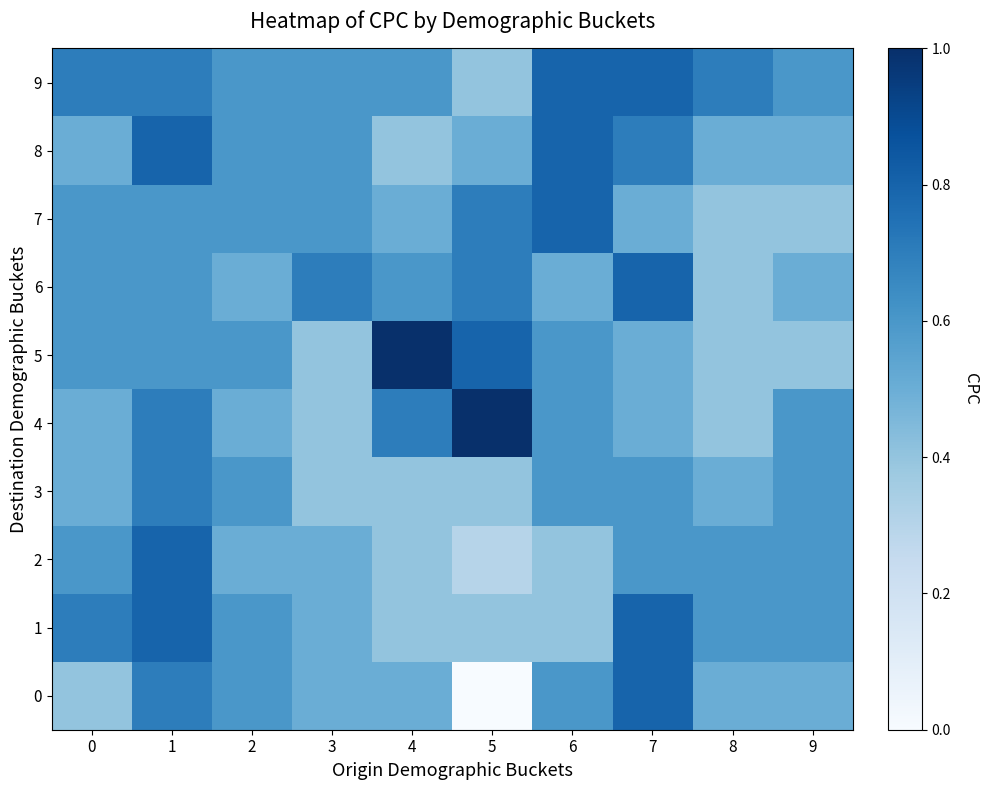

Reading left to right, extract all data points from this chart.

0: 0=0.4	1=0.7	2=0.6	3=0.5	4=0.5	5=0.0	6=0.6	7=0.8	8=0.5	9=0.5
1: 0=0.7	1=0.8	2=0.6	3=0.5	4=0.4	5=0.4	6=0.4	7=0.8	8=0.6	9=0.6
2: 0=0.6	1=0.8	2=0.5	3=0.5	4=0.4	5=0.3	6=0.4	7=0.6	8=0.6	9=0.6
3: 0=0.5	1=0.7	2=0.6	3=0.4	4=0.4	5=0.4	6=0.6	7=0.6	8=0.5	9=0.6
4: 0=0.5	1=0.7	2=0.5	3=0.4	4=0.7	5=1.0	6=0.6	7=0.5	8=0.4	9=0.6
5: 0=0.6	1=0.6	2=0.6	3=0.4	4=1.0	5=0.8	6=0.6	7=0.5	8=0.4	9=0.4
6: 0=0.6	1=0.6	2=0.5	3=0.7	4=0.6	5=0.7	6=0.5	7=0.8	8=0.4	9=0.5
7: 0=0.6	1=0.6	2=0.6	3=0.6	4=0.5	5=0.7	6=0.8	7=0.5	8=0.4	9=0.4
8: 0=0.5	1=0.8	2=0.6	3=0.6	4=0.4	5=0.5	6=0.8	7=0.7	8=0.5	9=0.5
9: 0=0.7	1=0.7	2=0.6	3=0.6	4=0.6	5=0.4	6=0.8	7=0.8	8=0.7	9=0.6